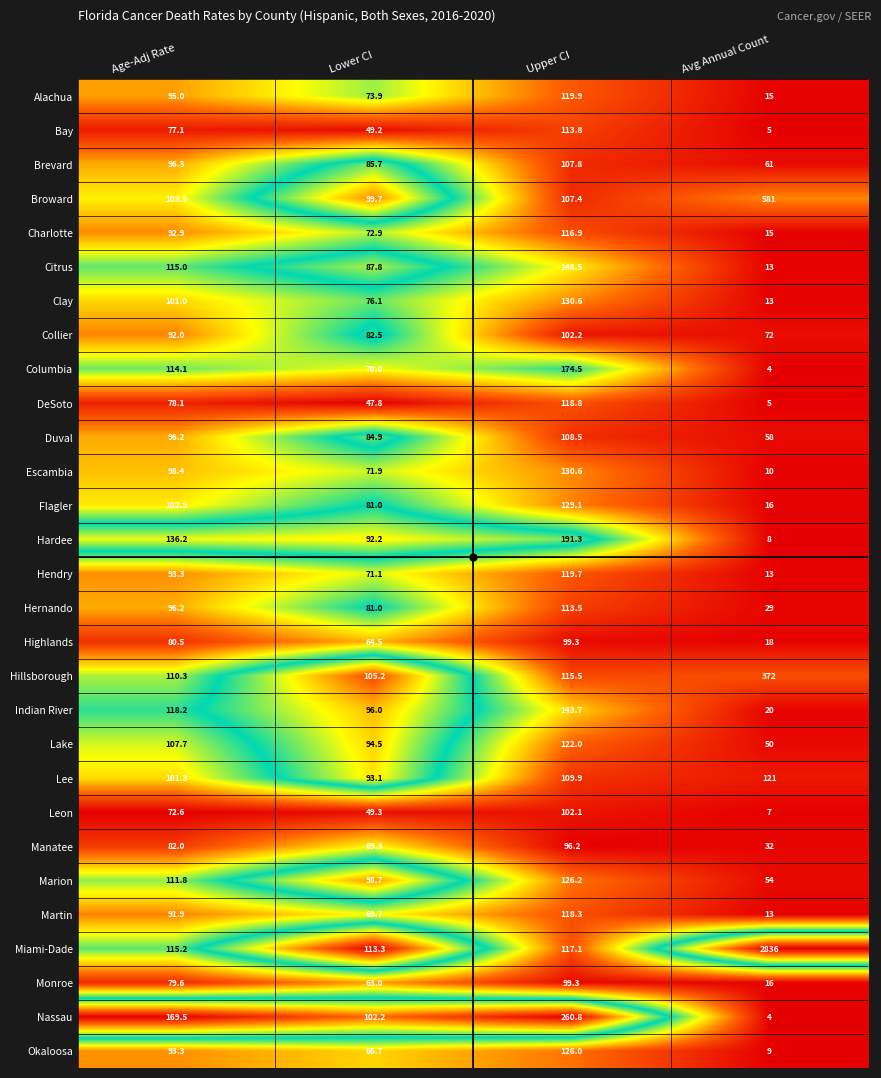

Which category has the highest value across all series?

Avg Annual Count